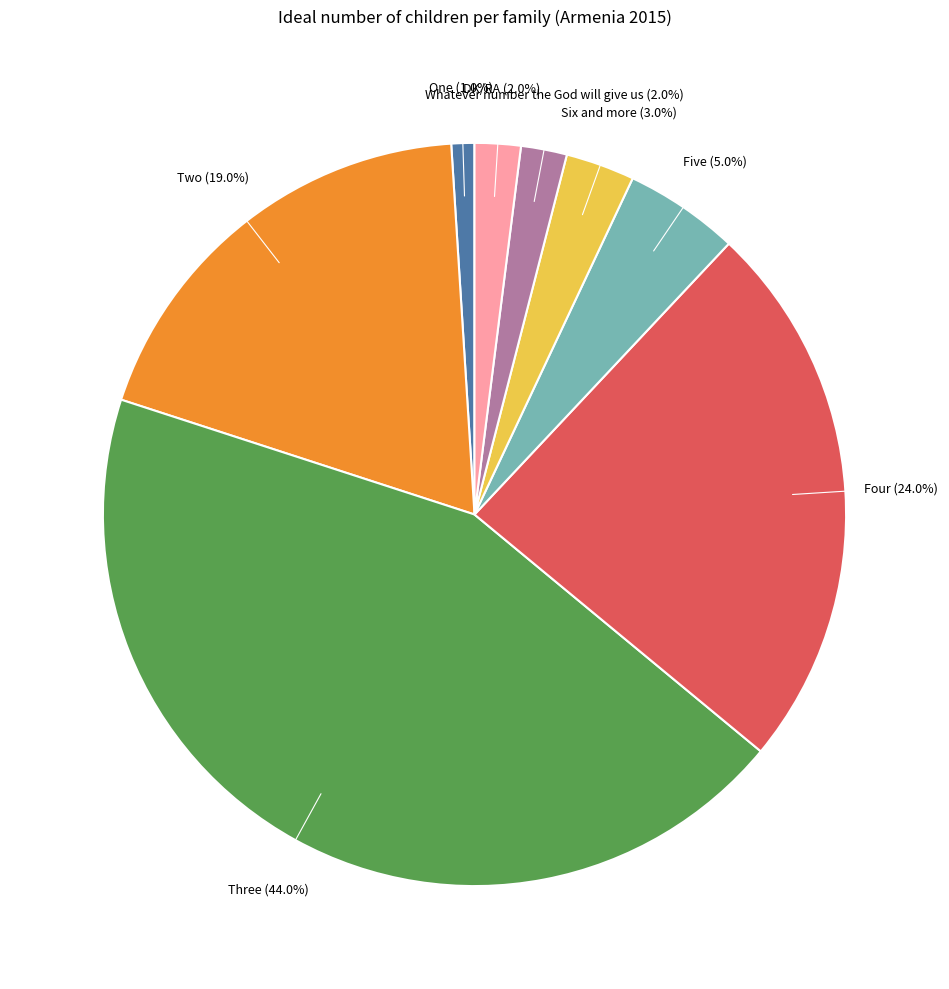

Is the sum of Two and Four greater than half?

No